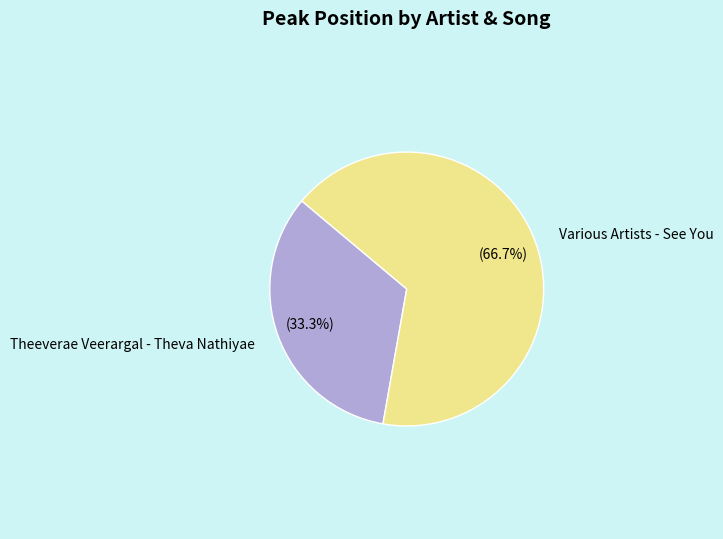

Combined, do Various Artists - See You and Theeverae Veerargal - Theva Nathiyae account for over 50%?

Yes